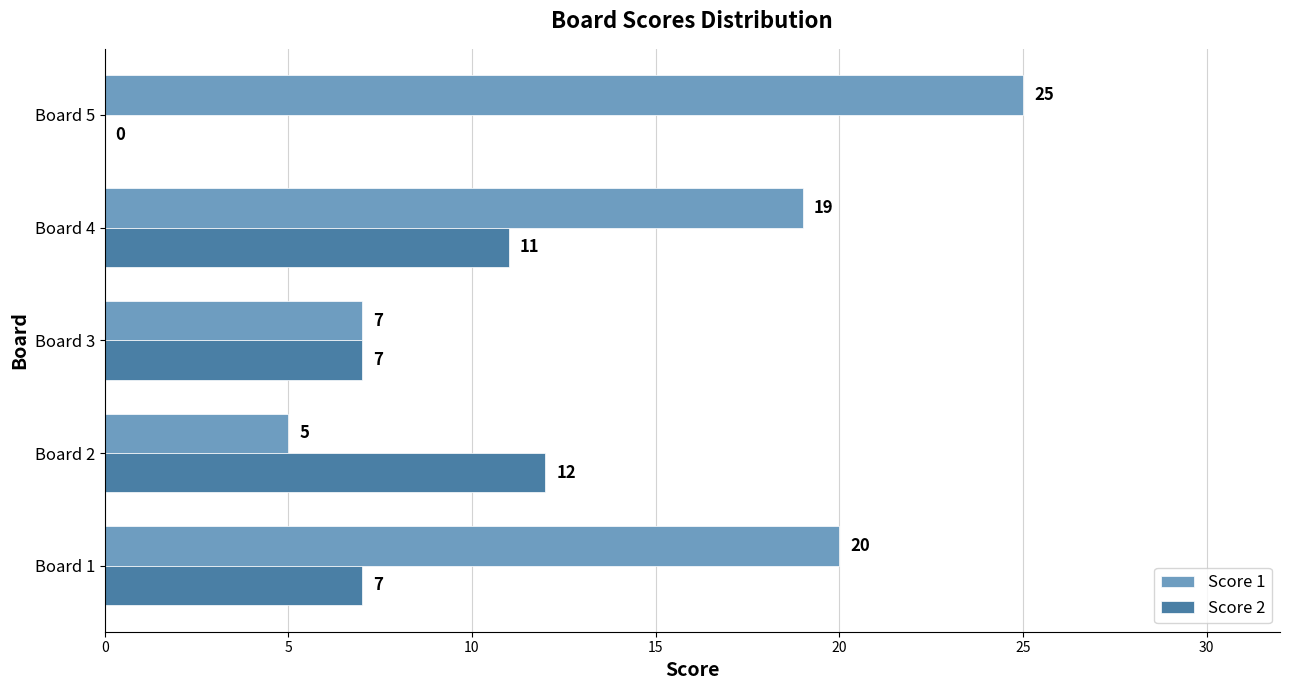

What is the average value of the Score 2 series?

7